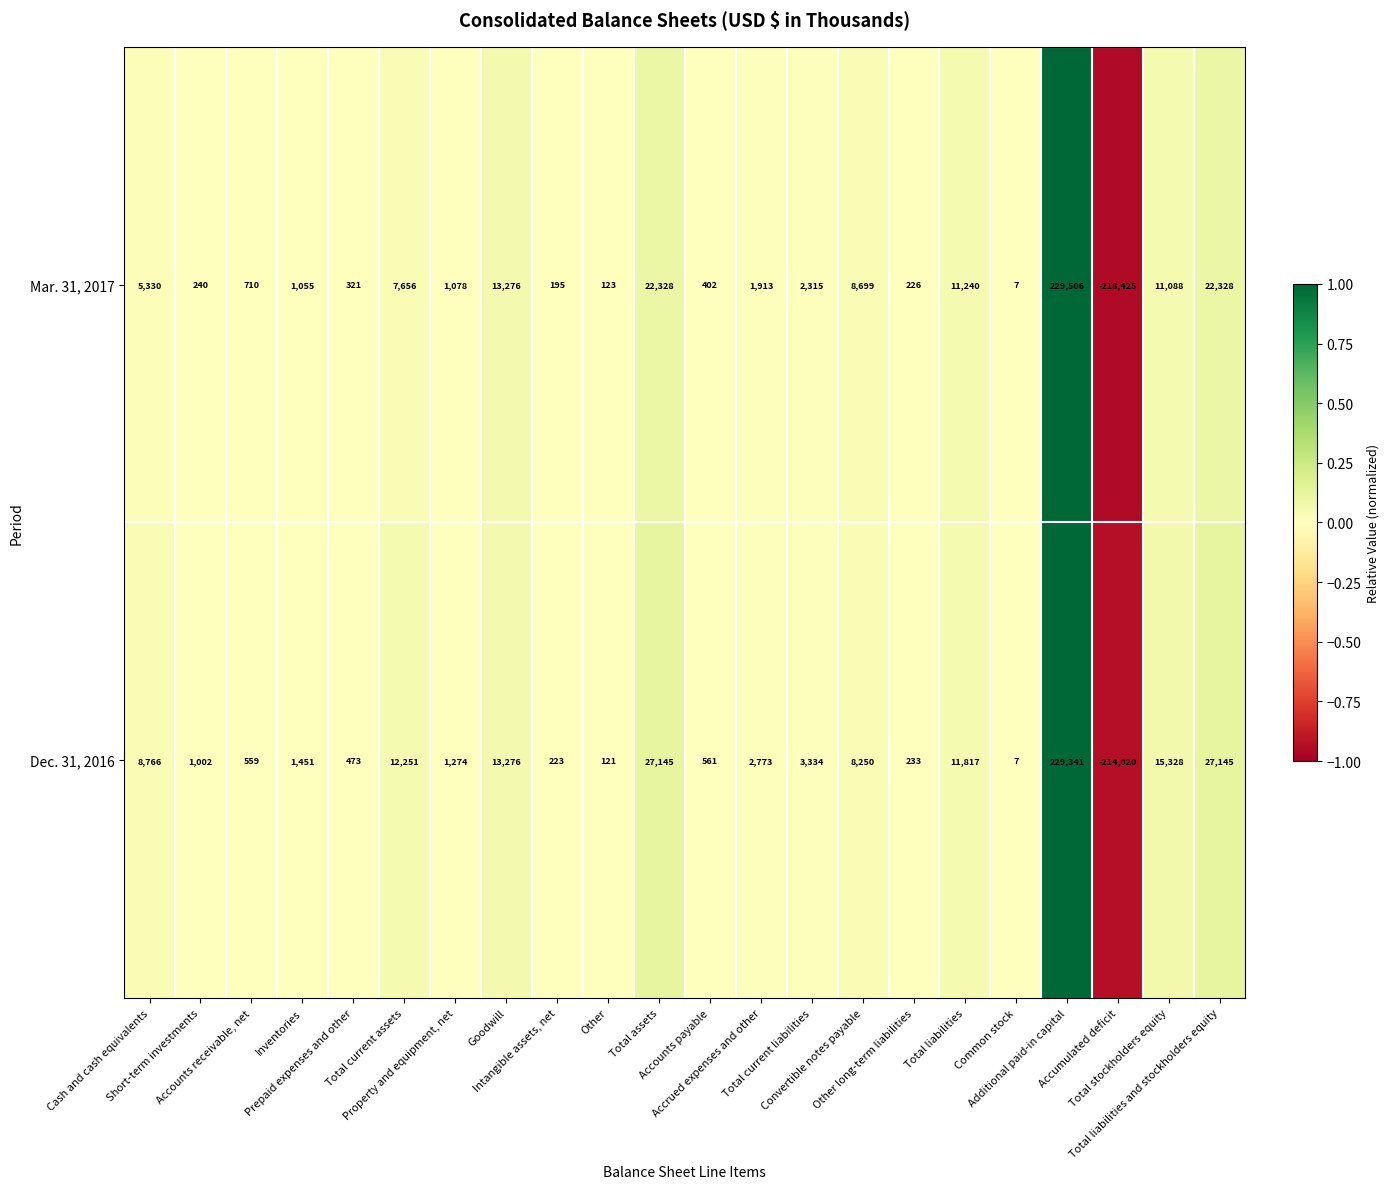

List the series in order of their peak value, highest first.

Mar. 31, 2017, Dec. 31, 2016